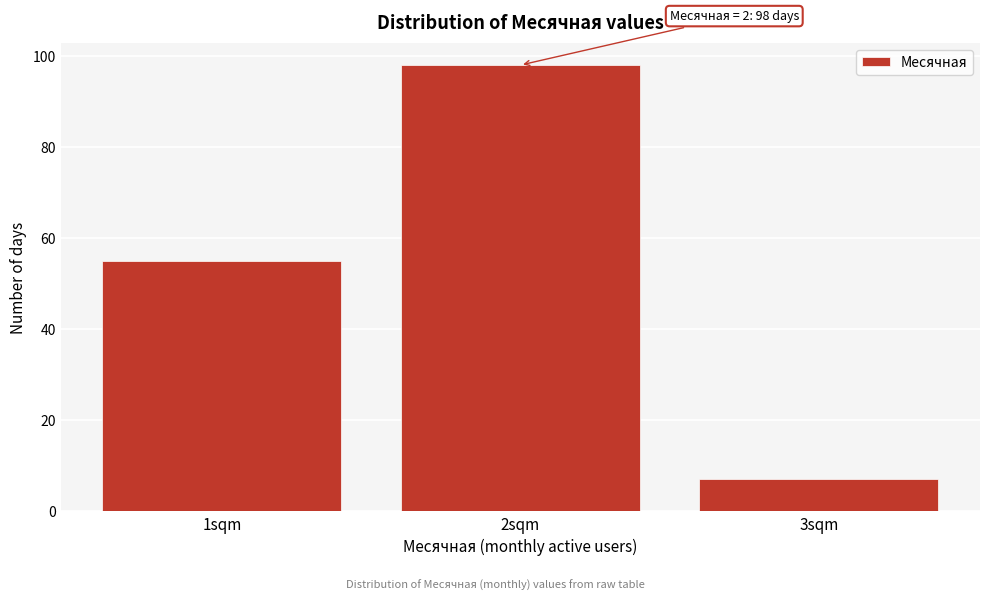

Reading left to right, list all the values displayed in this chart.

55	98	7